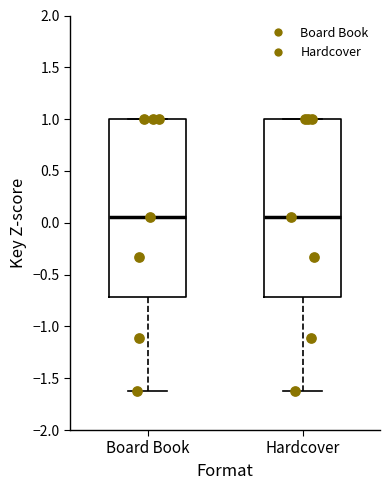

Reading left to right, transcribe this box plot: for each box, give where its median line is, the range the box spans, and where its two whiskers end, as read against the y-axis. The values are not printed on the chart, so give them approximately, as read against the axis.

Board Book: median 0.05, box -0.70 to 1.00, whiskers -1.60 to 1.00
Hardcover: median 0.05, box -0.70 to 1.00, whiskers -1.60 to 1.00